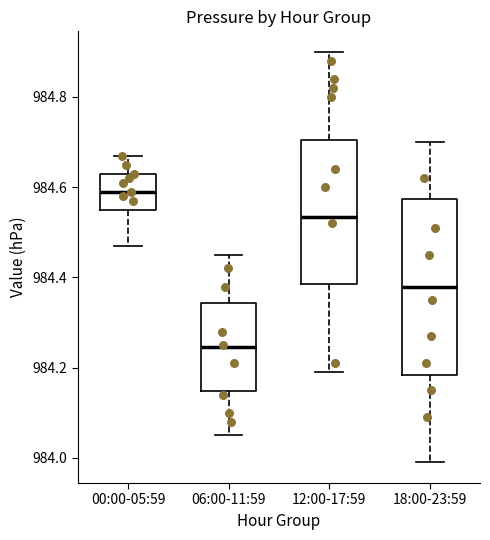

Where is the upper edge of the box for 00:00-05:59 on the y-axis? The values are not printed on the chart, so give them approximately, as read against the axis.

984.64